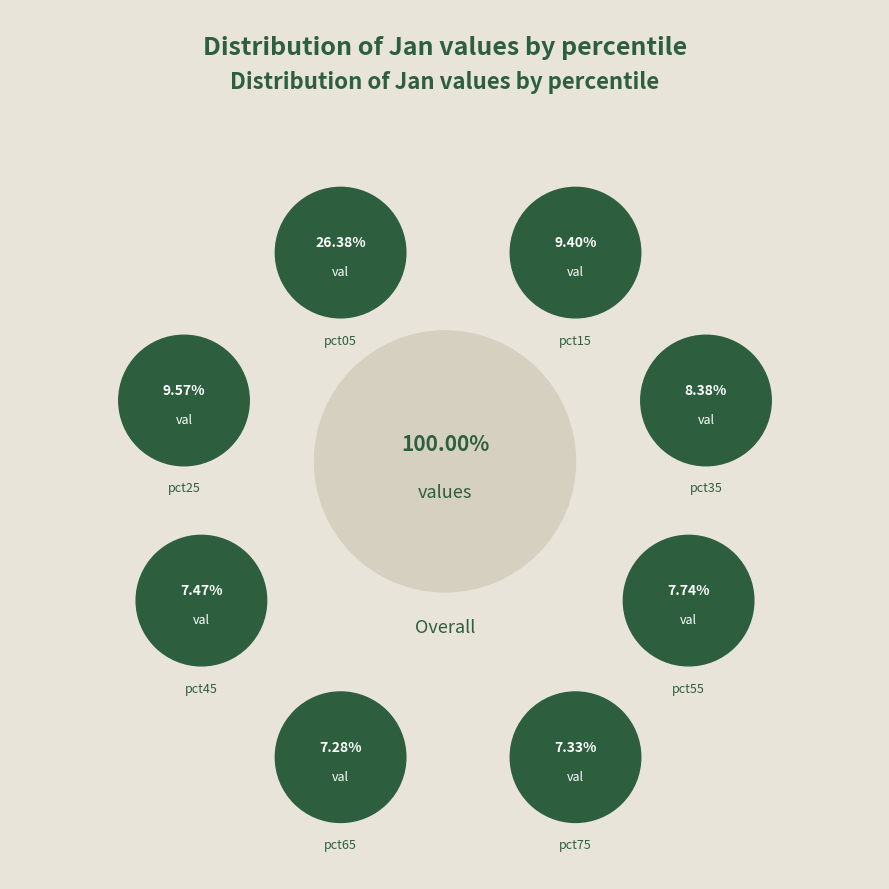

What portion of the pie excludes pct45?

92.5%